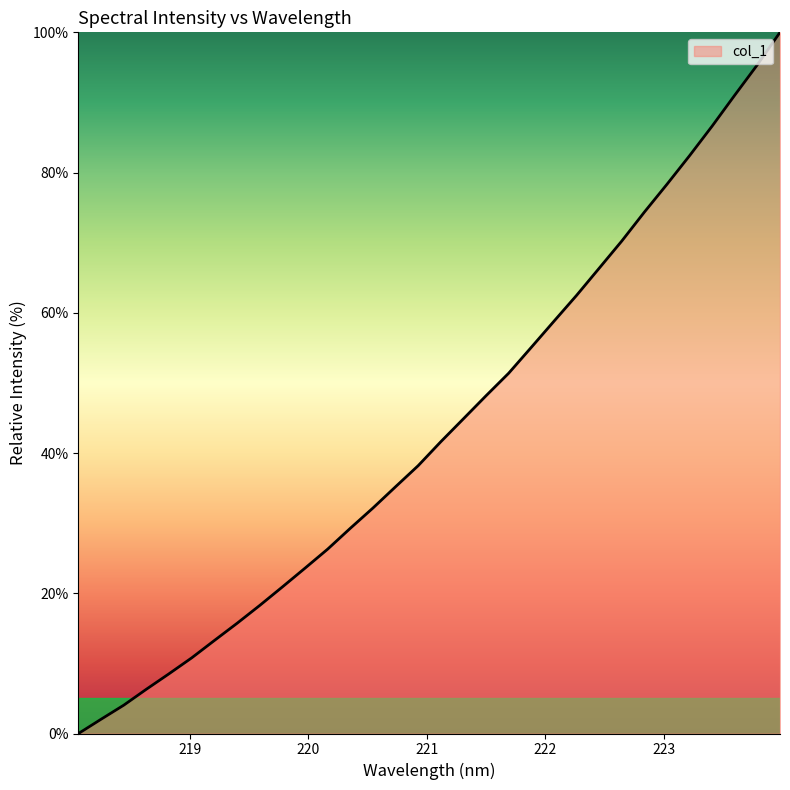

What is the difference between the maximum and minimum values?

100.0